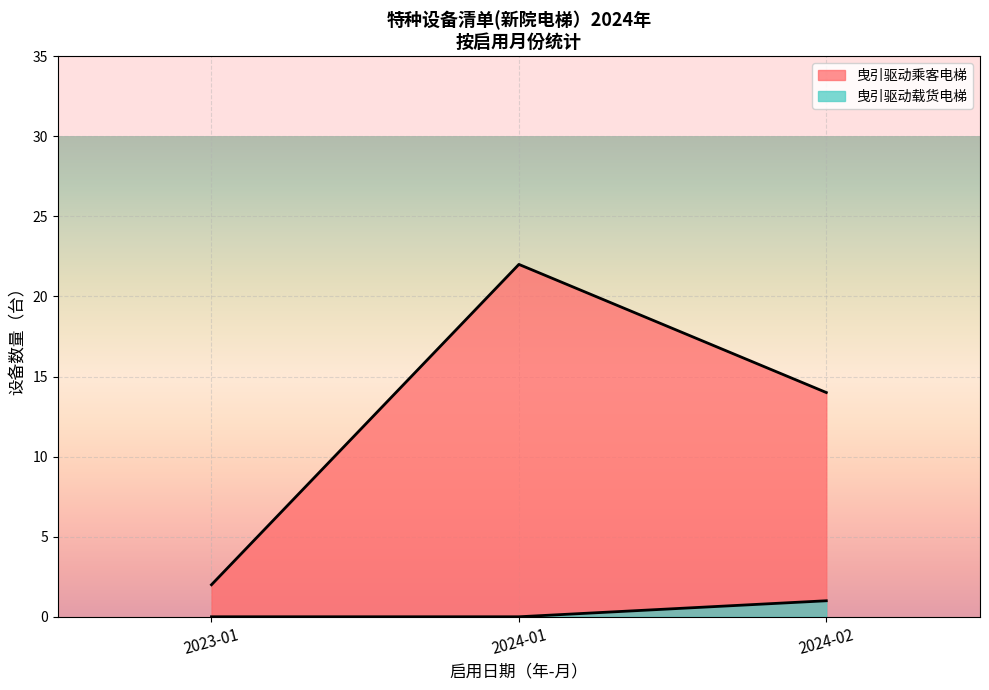

Rank the series by their average value, from highest to lowest.

曳引驱动乘客电梯, 曳引驱动载货电梯